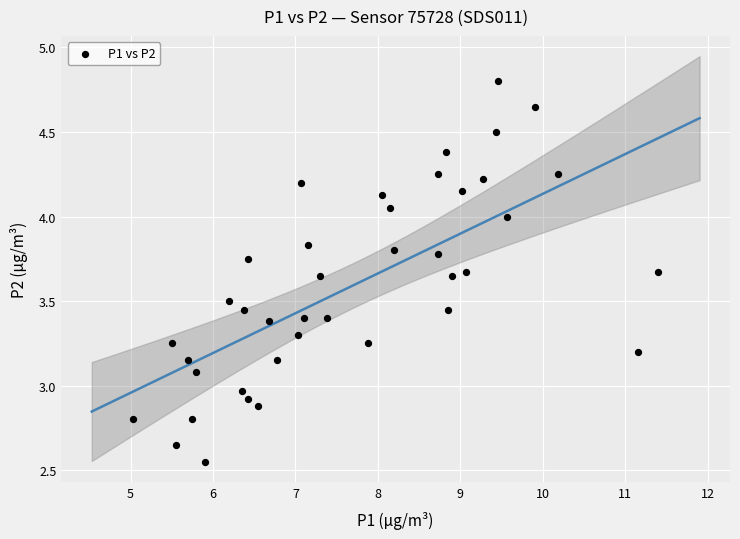

What is the range of X values (max minus min)?

6.4